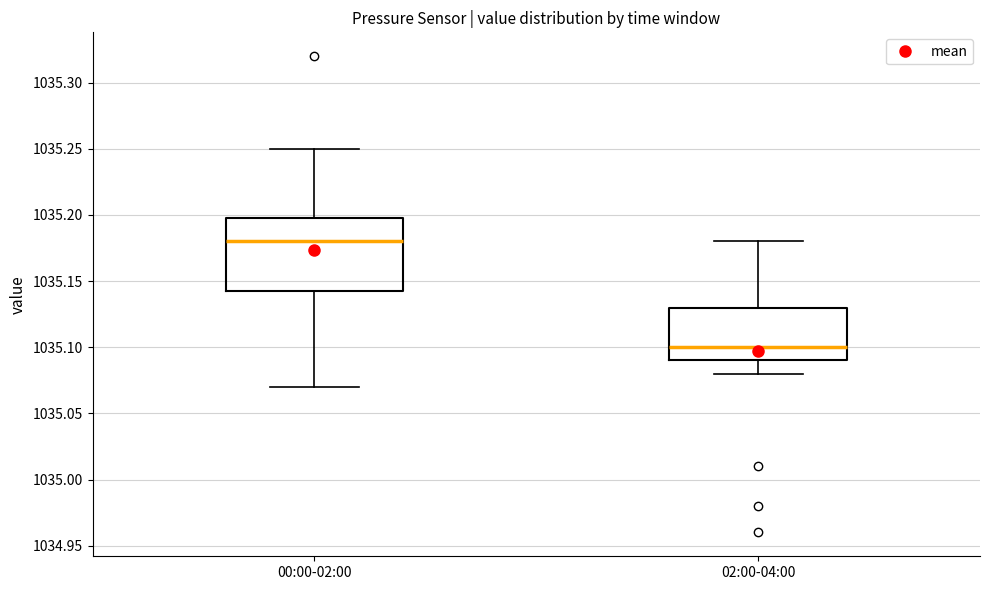

Which box is the tallest, from its lower edge to its upper edge?

00:00-02:00